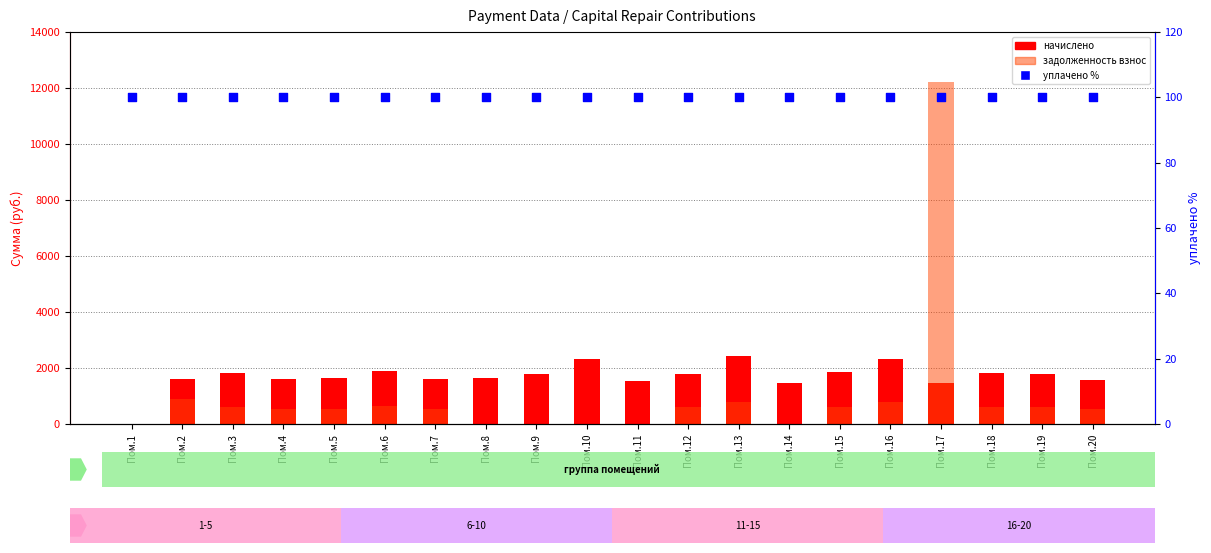

At how many categories does at least one series exceed 5503?

1